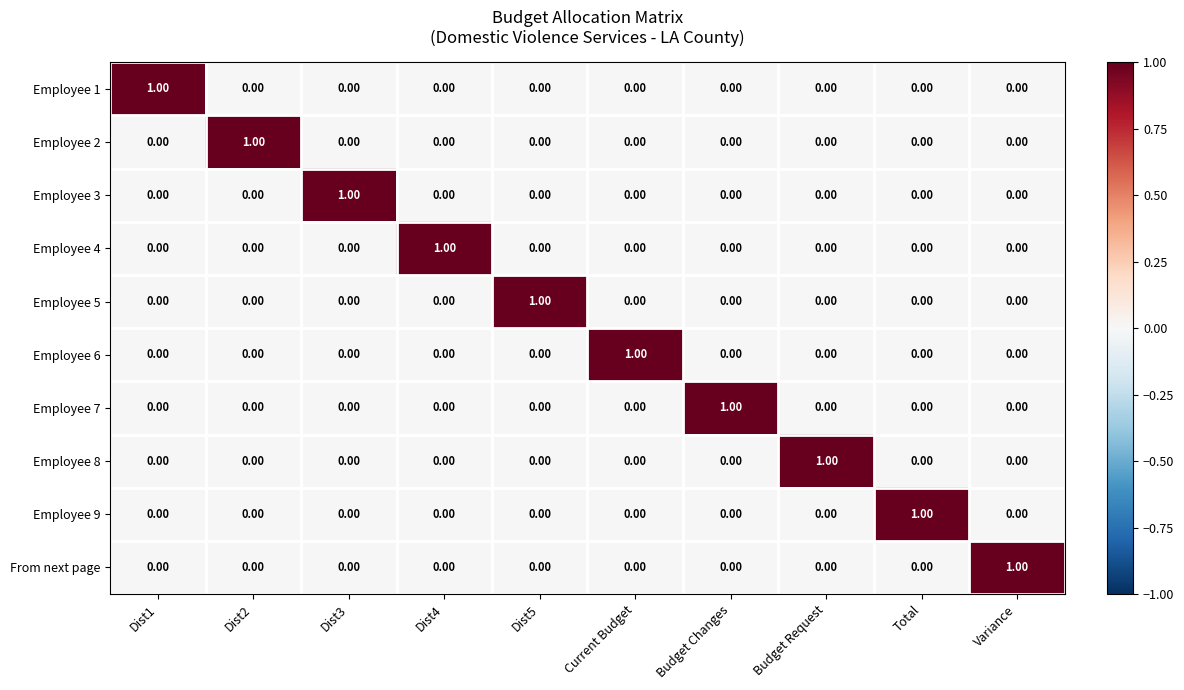

What is the total value across all series at Dist5?

1